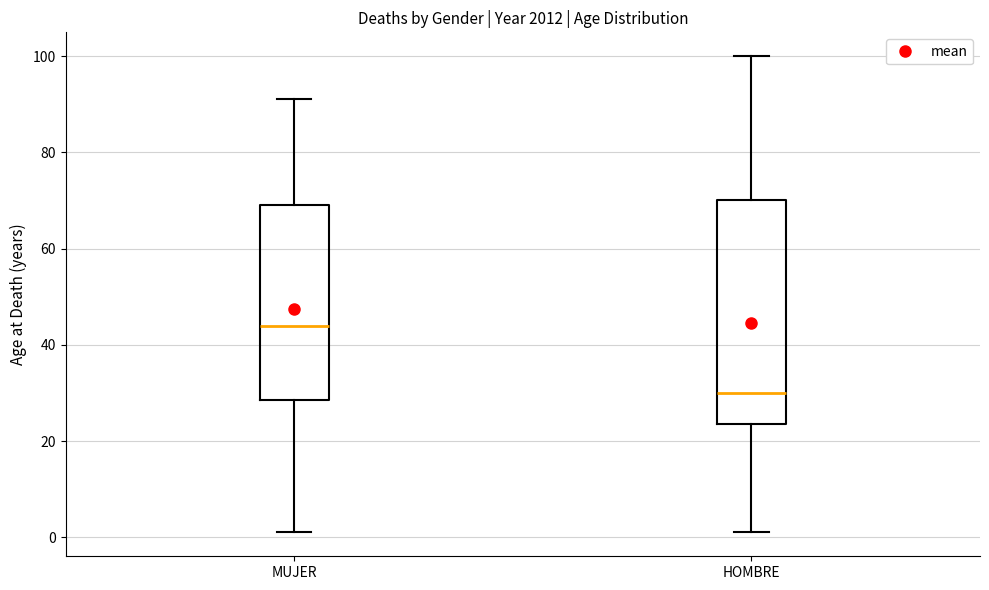

Which box has the highest median line?

MUJER